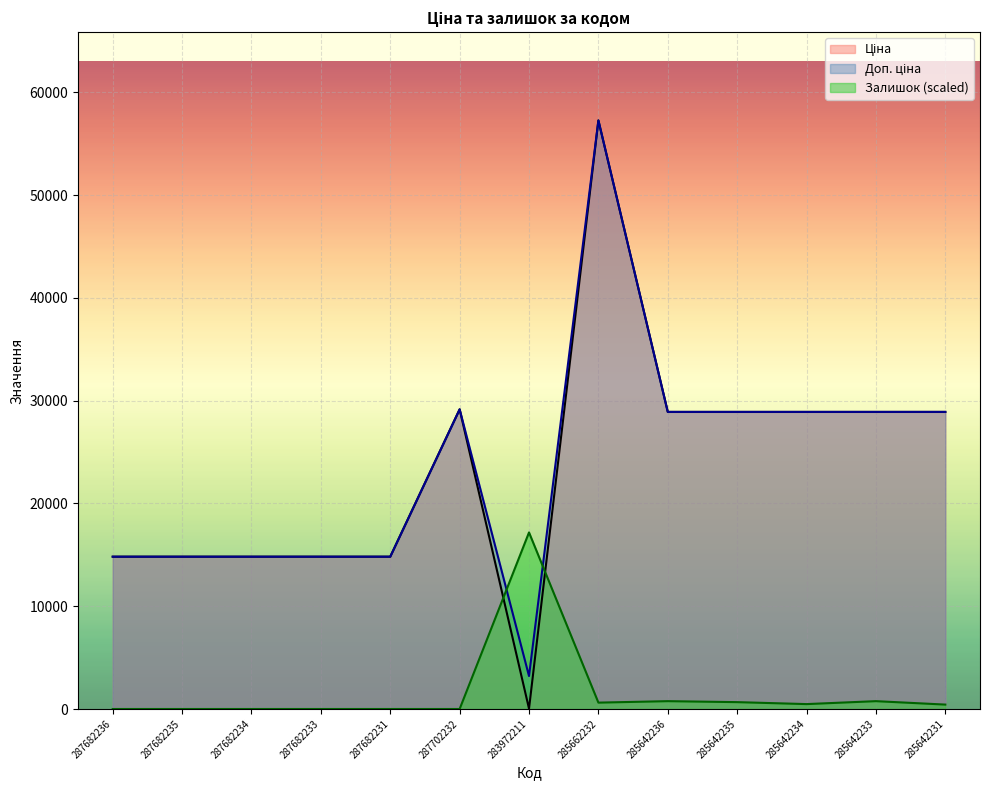

Which series changed the most between 287682236 and 285642234?

Ціна